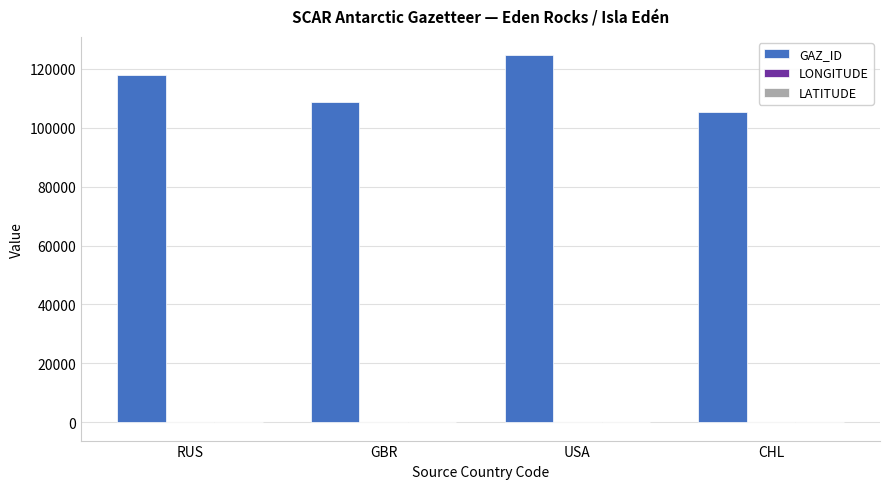

At which label is GAZ_ID closest to 115078?

RUS